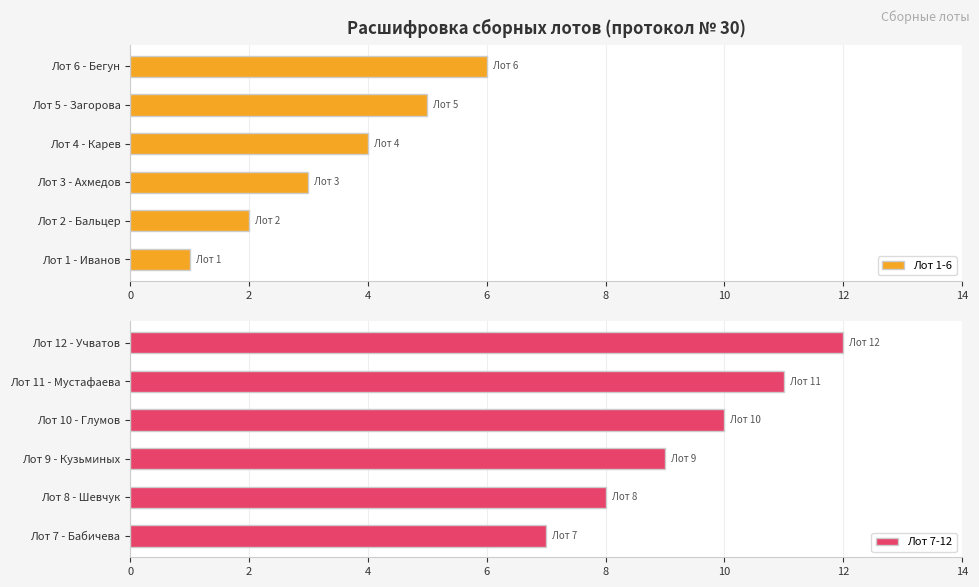

At which label is Лот 1-6 closest to 3?

Лот 3 - Ахмедов